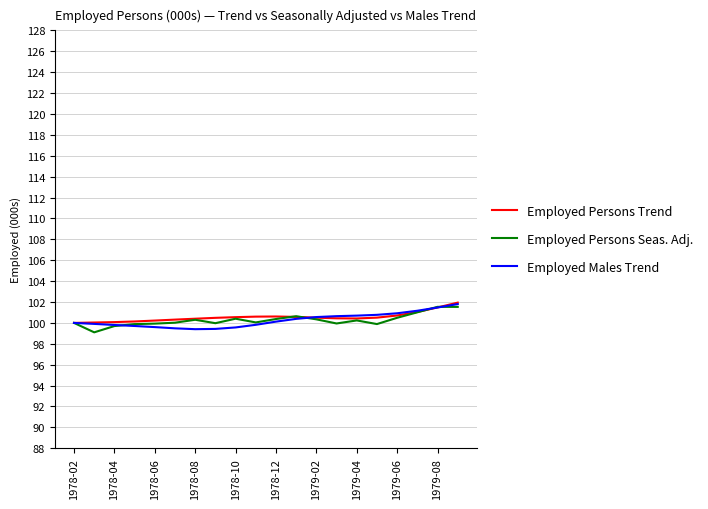

What is the greatest value displayed?

101.9